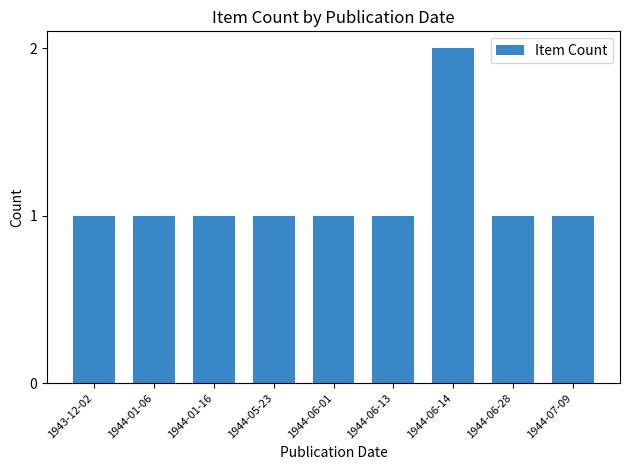

What is the approximate value at 1944-05-23?

1